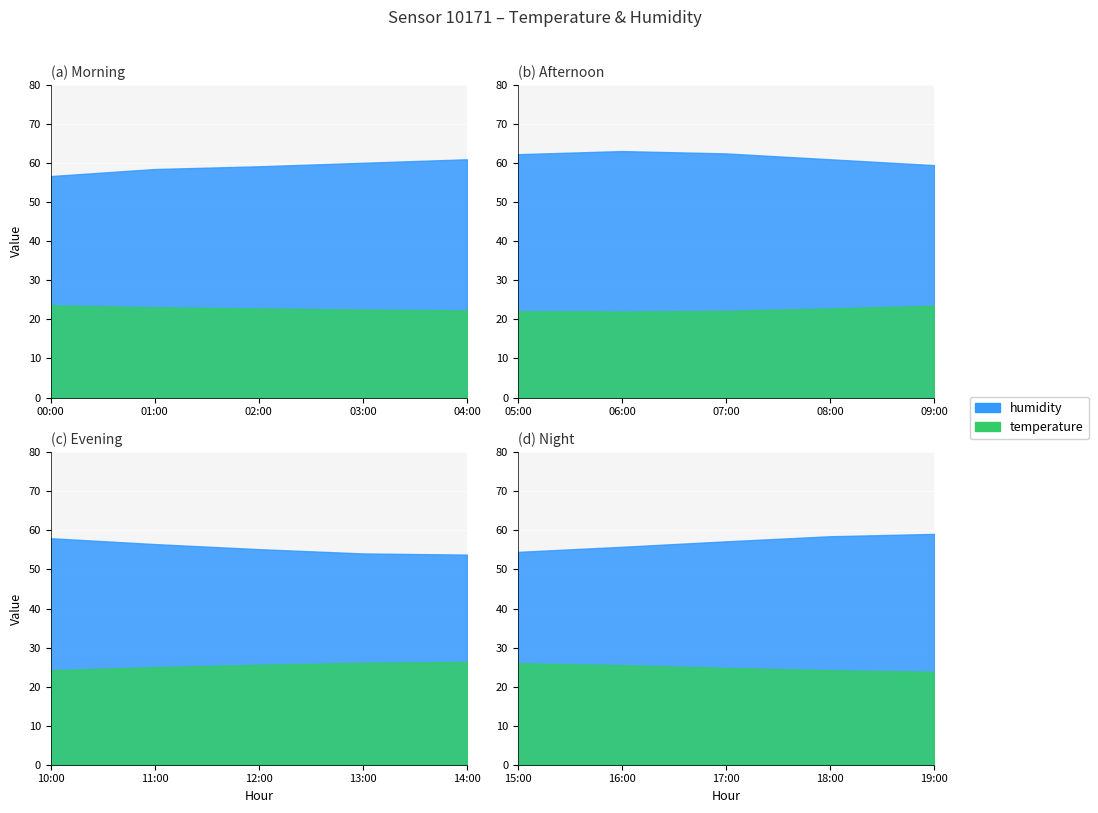

Which series has the widest spread of values?

humidity